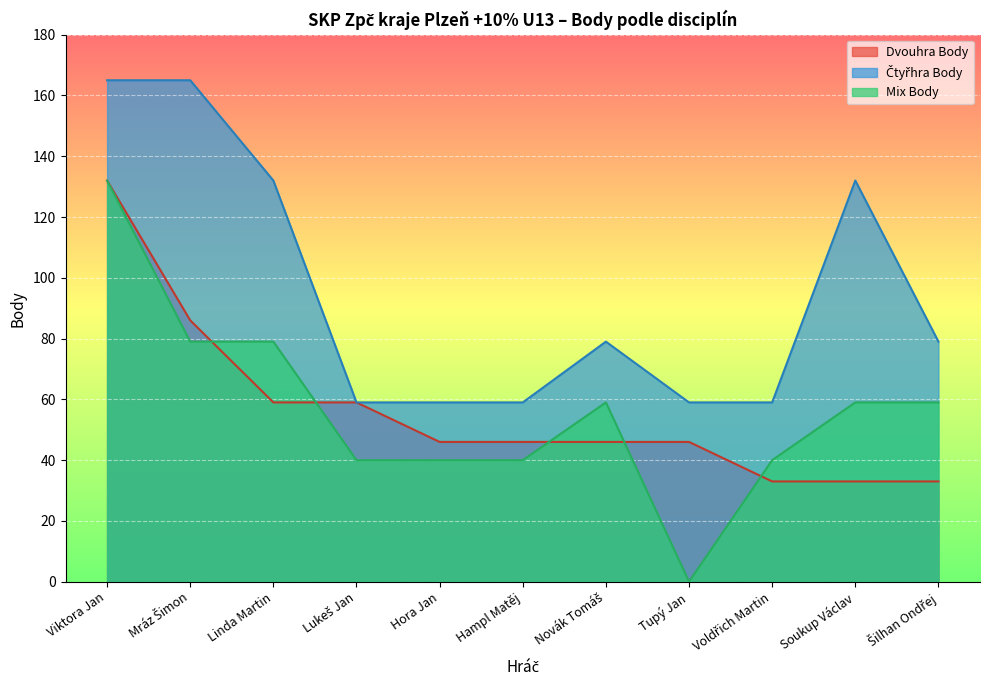

Which series has the largest range (max minus min)?

Mix Body